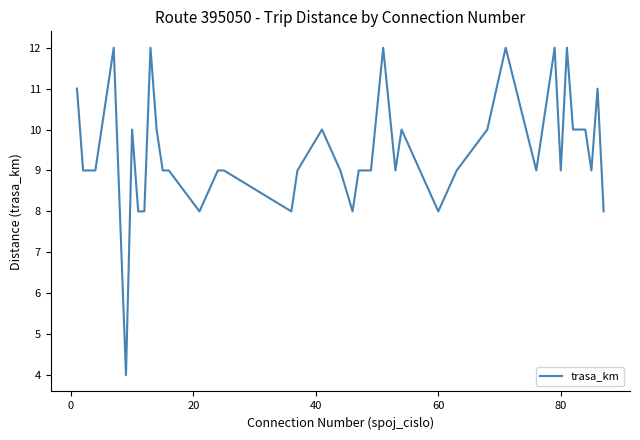

What is the maximum value shown in the chart?

12